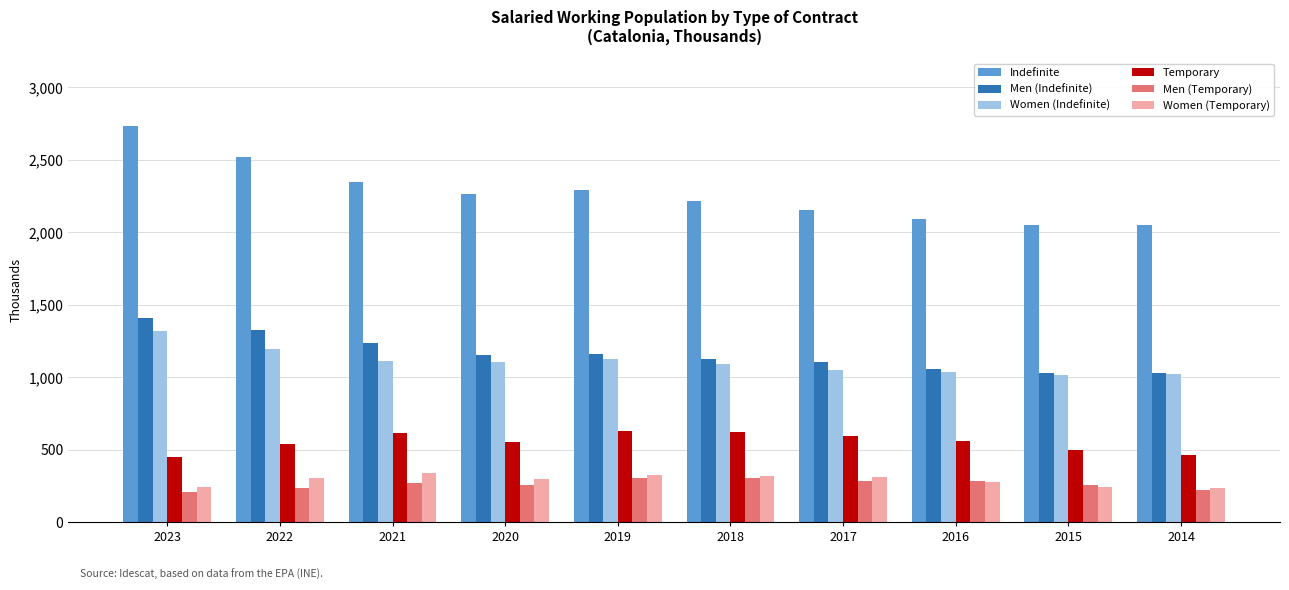

Which series changed the most between 2022 and 2016?

Indefinite